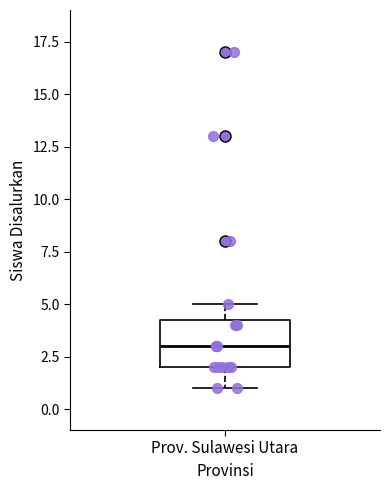

Read this box plot against the y-axis: the position of the median line, the range covered by the box, and the ends of both whiskers. The values are not printed on the chart, so give them approximately, as read against the axis.

median 3.0, box 2.0 to 4.5, whiskers 1.0 to 5.0